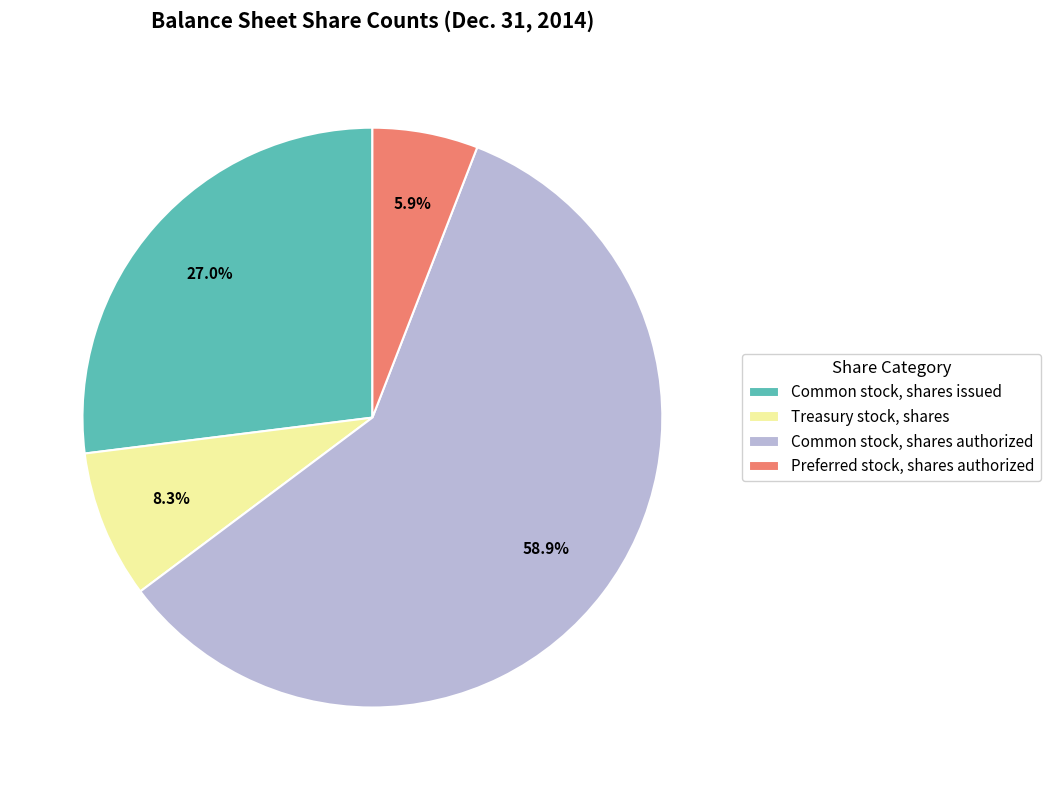

Is Common stock, shares authorized the majority of the pie?

Yes